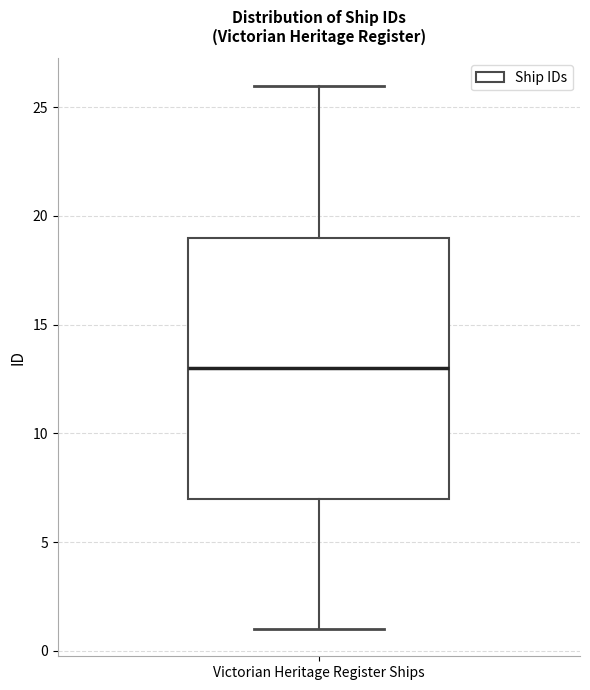

Where does the upper whisker of the box for Victorian Heritage Register Ships end on the y-axis? The values are not printed on the chart, so give them approximately, as read against the axis.

26